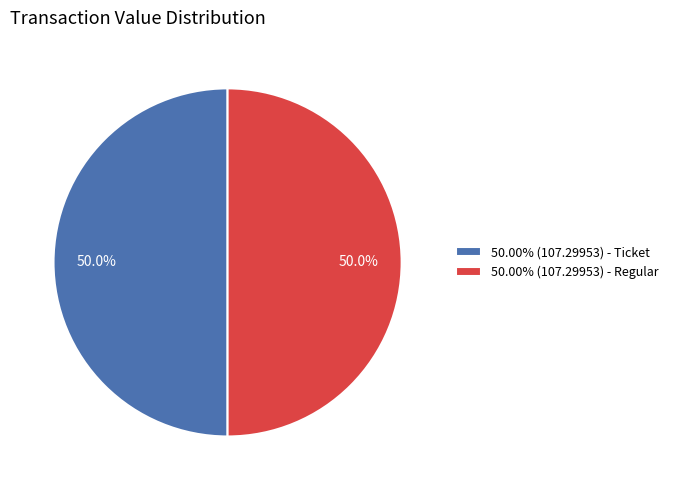

What is the total percentage of 50.00% (107.29953) - Regular and 50.00% (107.29953) - Ticket?

100.0%